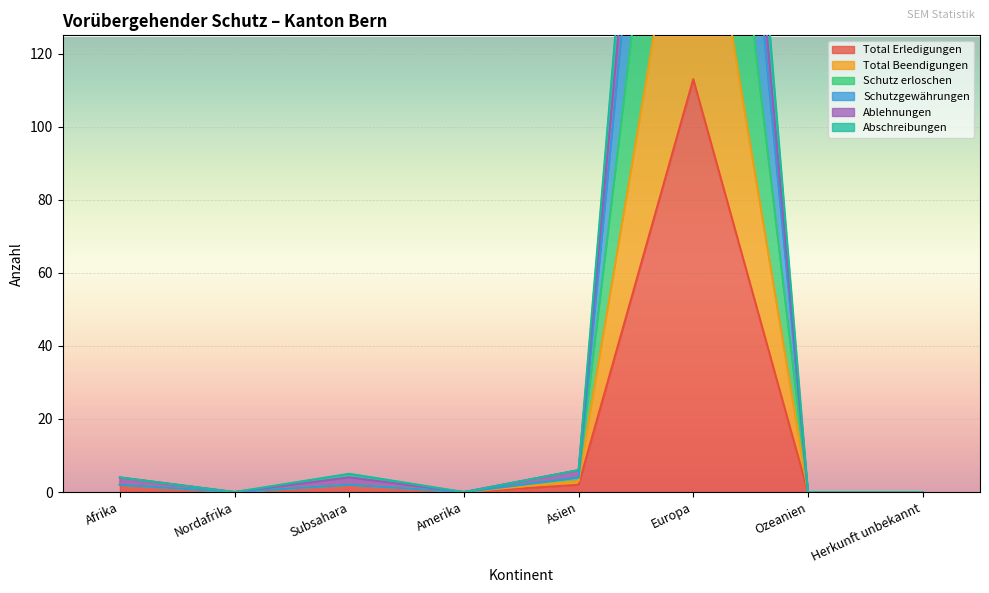

Reading left to right, list all the values displayed in this chart.

Total Erledigungen: Afrika=2	Nordafrika=0	Subsahara=2	Amerika=0	Asien=2	Europa=113	Ozeanien=0	Herkunft unbekannt=0
Total Beendigungen: Afrika=2	Nordafrika=0	Subsahara=2	Amerika=0	Asien=4	Europa=327	Ozeanien=0	Herkunft unbekannt=0
Schutz erloschen: Afrika=2	Nordafrika=0	Subsahara=2	Amerika=0	Asien=4	Europa=265	Ozeanien=0	Herkunft unbekannt=0
Schutzgewährungen: Afrika=2	Nordafrika=0	Subsahara=2	Amerika=0	Asien=3	Europa=189	Ozeanien=0	Herkunft unbekannt=0
Ablehnungen: Afrika=4	Nordafrika=0	Subsahara=4	Amerika=0	Asien=6	Europa=350	Ozeanien=0	Herkunft unbekannt=0
Abschreibungen: Afrika=4	Nordafrika=0	Subsahara=5	Amerika=0	Asien=6	Europa=378	Ozeanien=0	Herkunft unbekannt=0